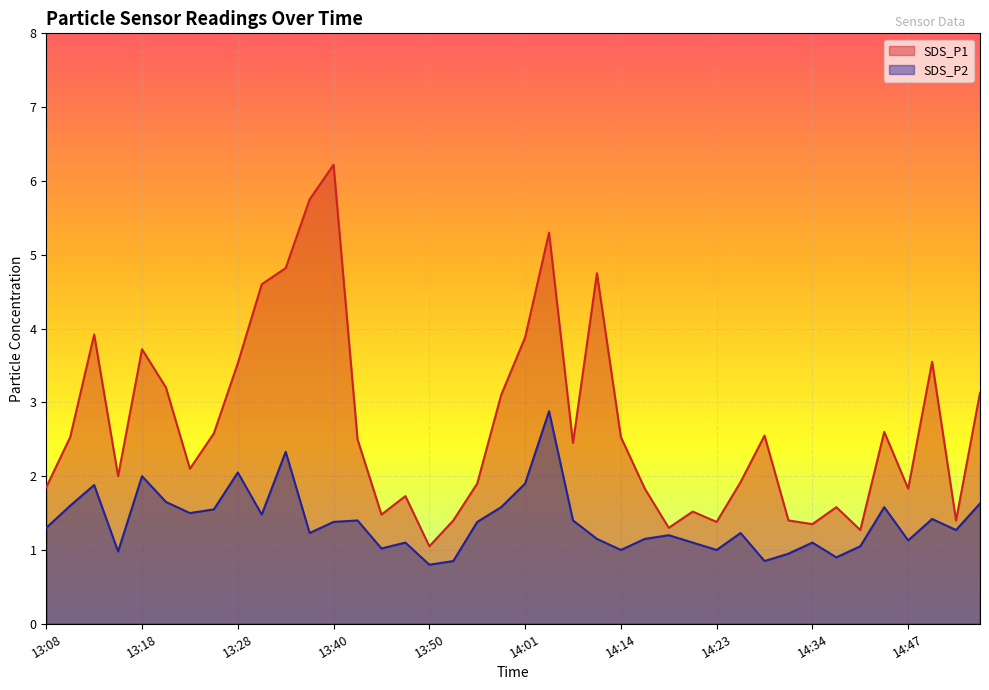

What is the maximum value shown in the chart?

6.2